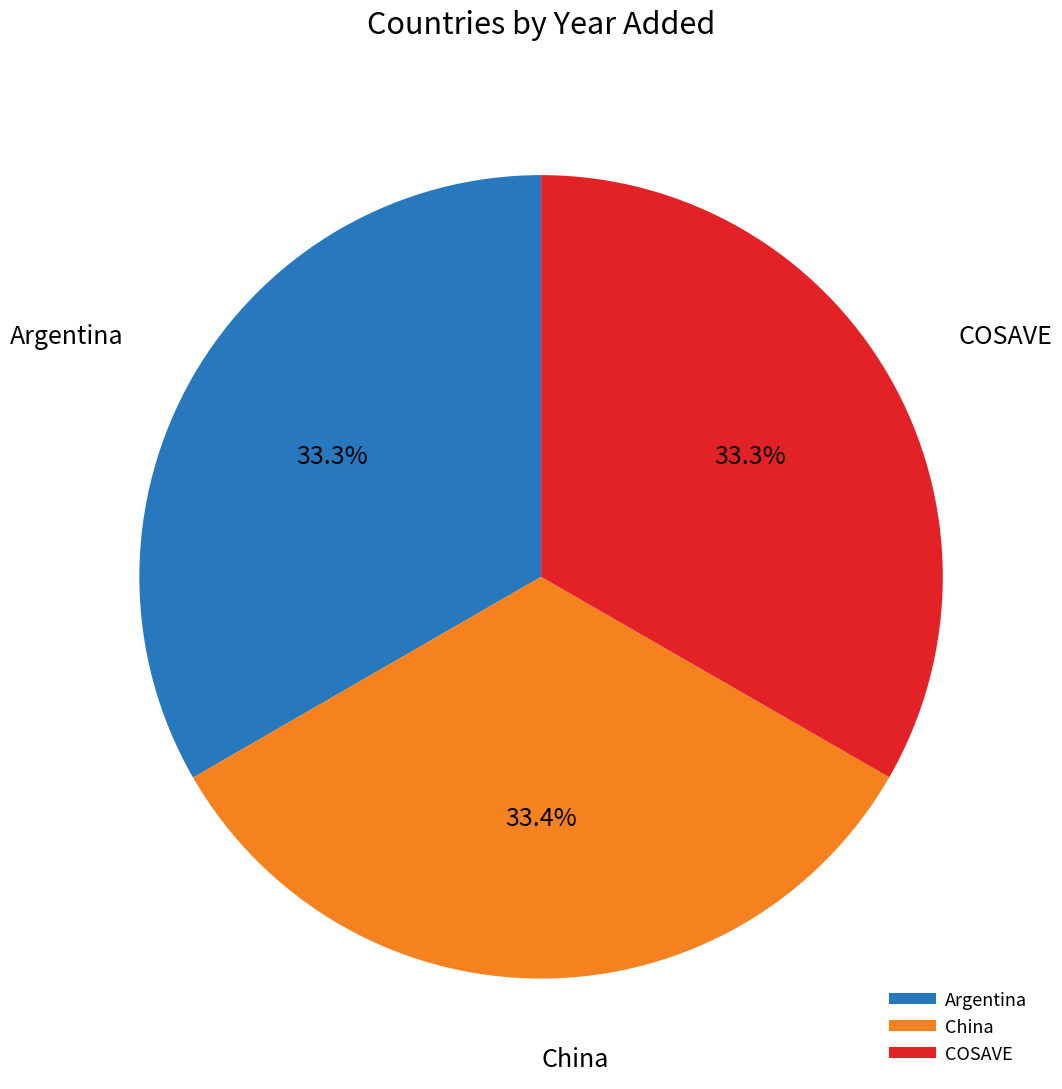

What percentage is NOT represented by China?

66.6%